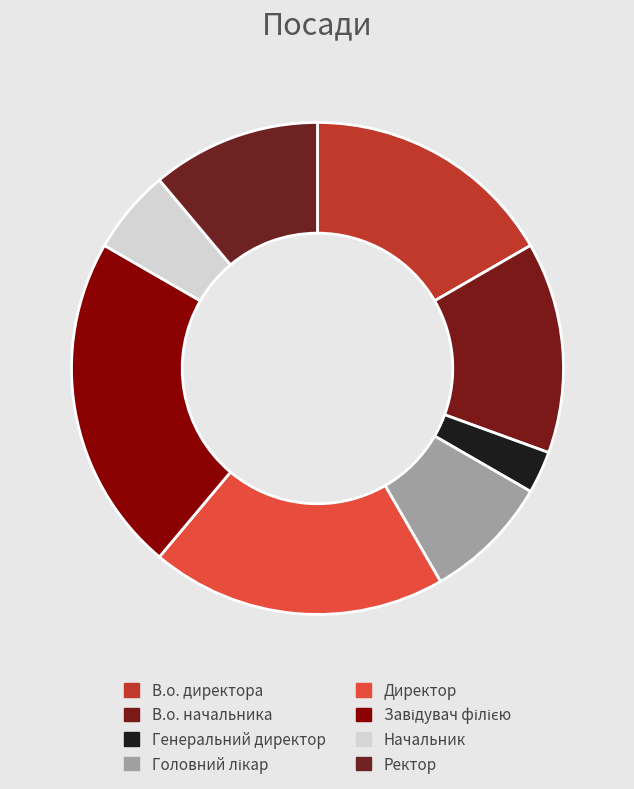

Is there a majority slice in this chart?

No